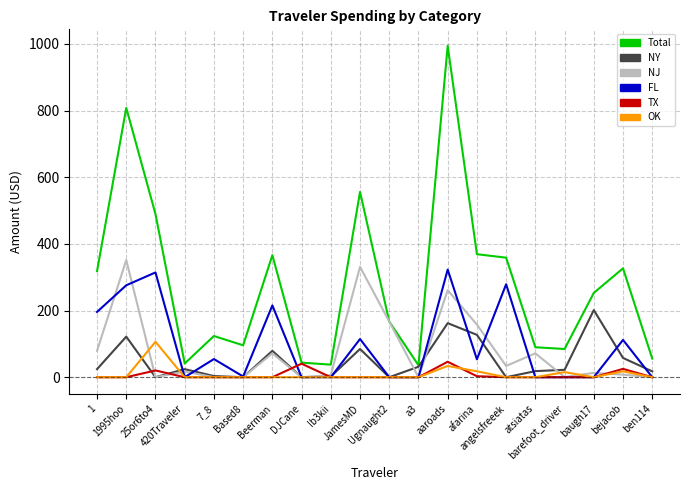

What is the greatest value displayed?

993.8